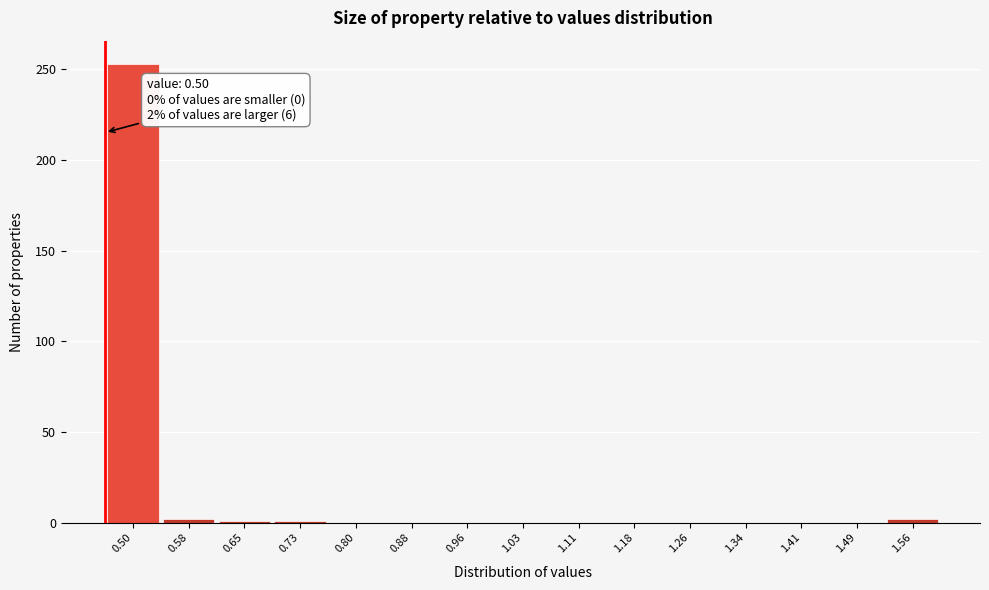

What is the sum of all values?

259